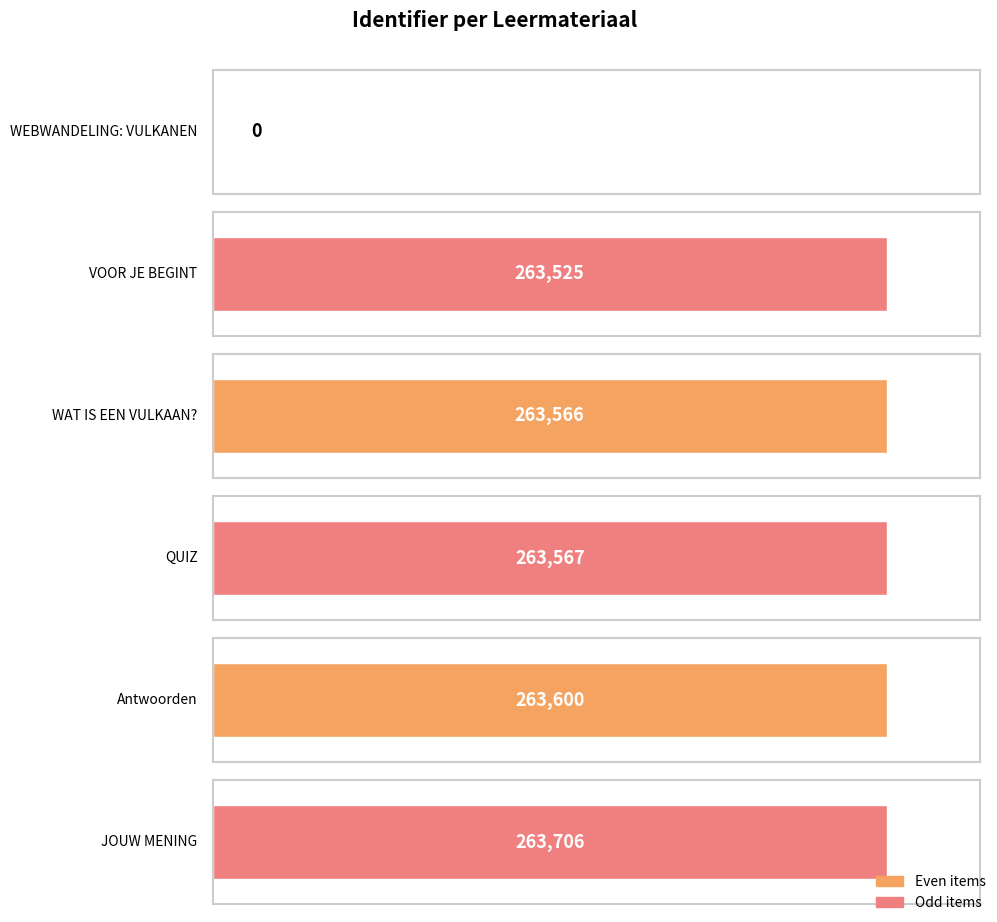

Is it true that the value at QUIZ is 95631?

False